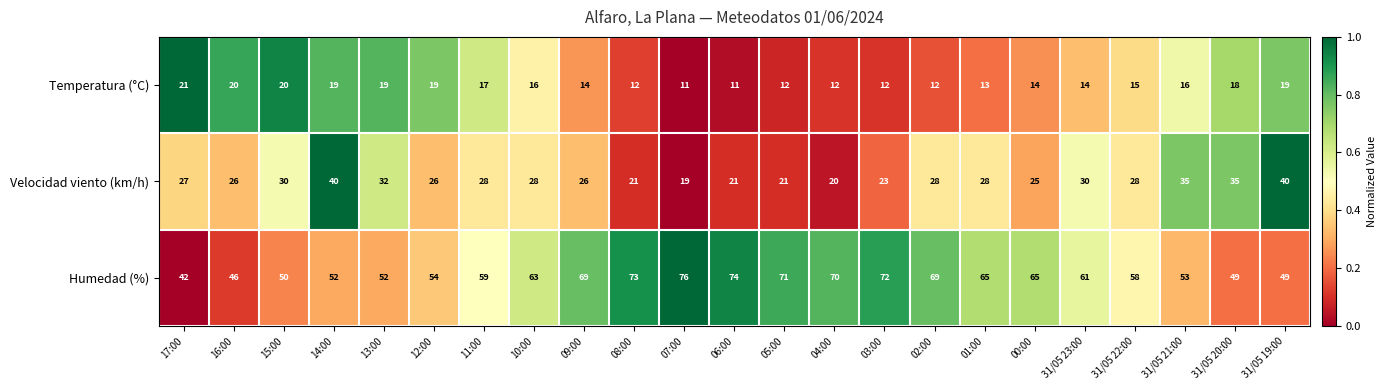

True or false: Humedad (%) has a value of 65 at 00:00.

True